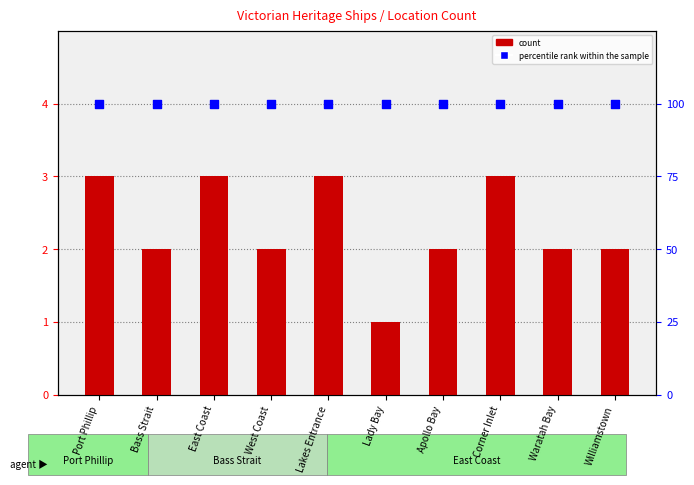

Which series contains the highest Y value?

percentile rank within the sample